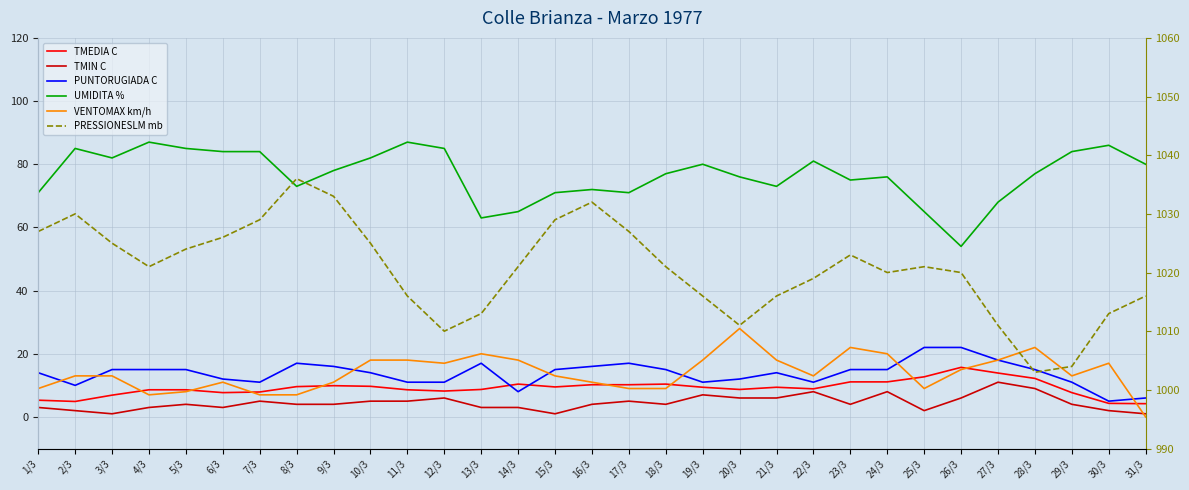

What is the spread (max minus min) of values at 11/3?

1011.0